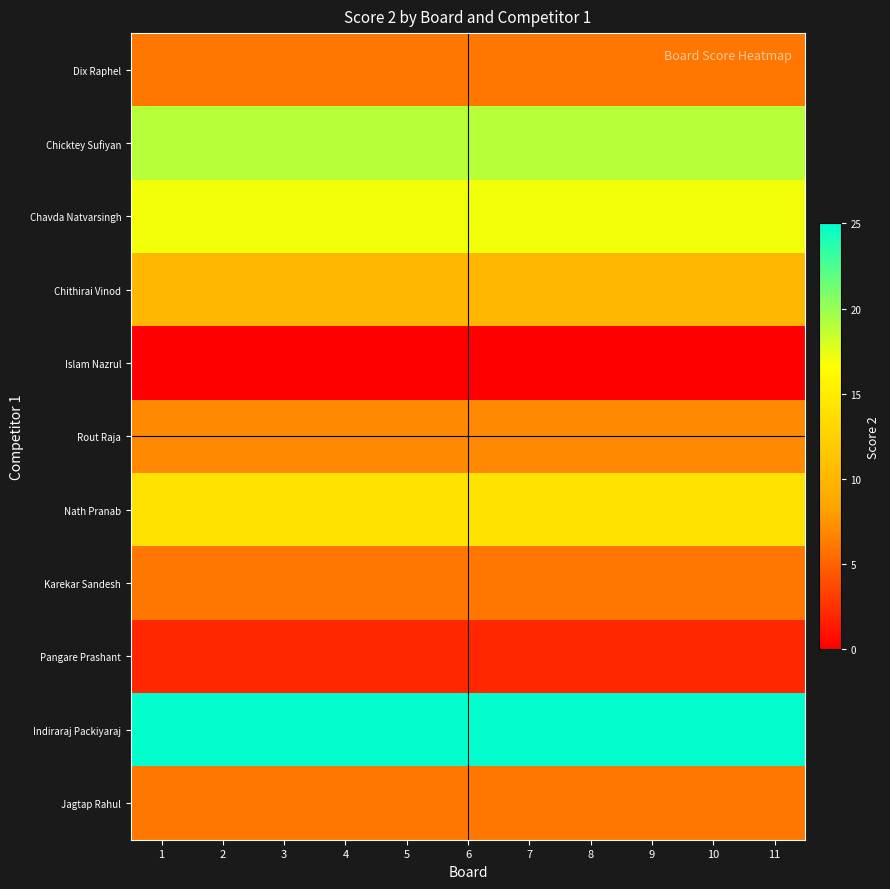

What is the total value across all series at 6?

112